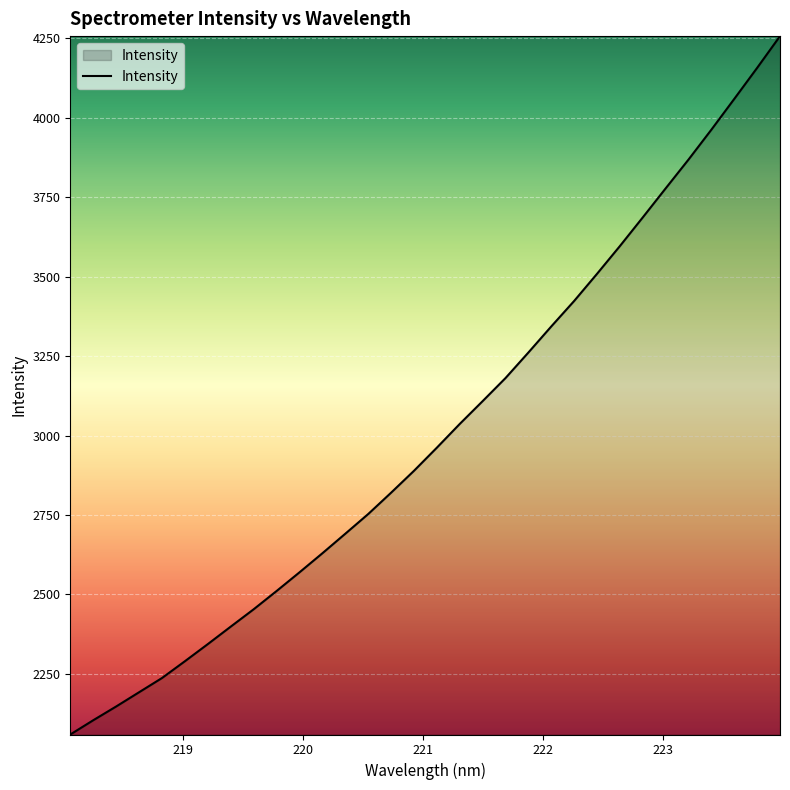

What is the minimum value shown in the chart?

2059.4